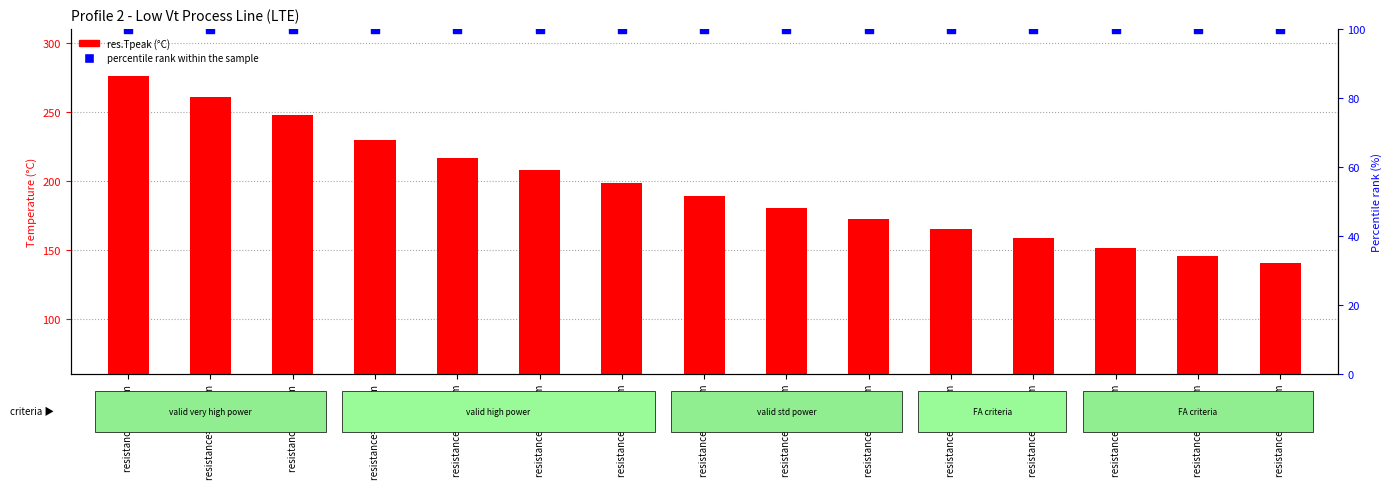

Which series has the largest Y range (max minus min)?

res.Tpeak